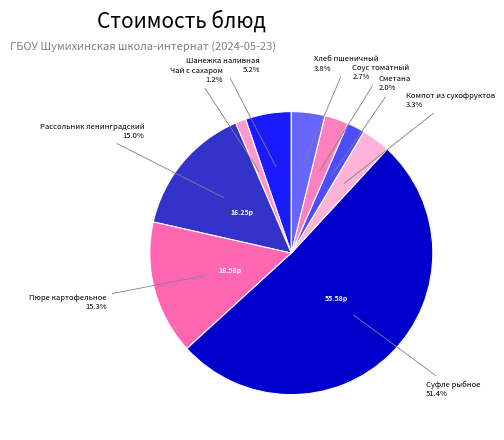

Count the number of slices in the pie.

9